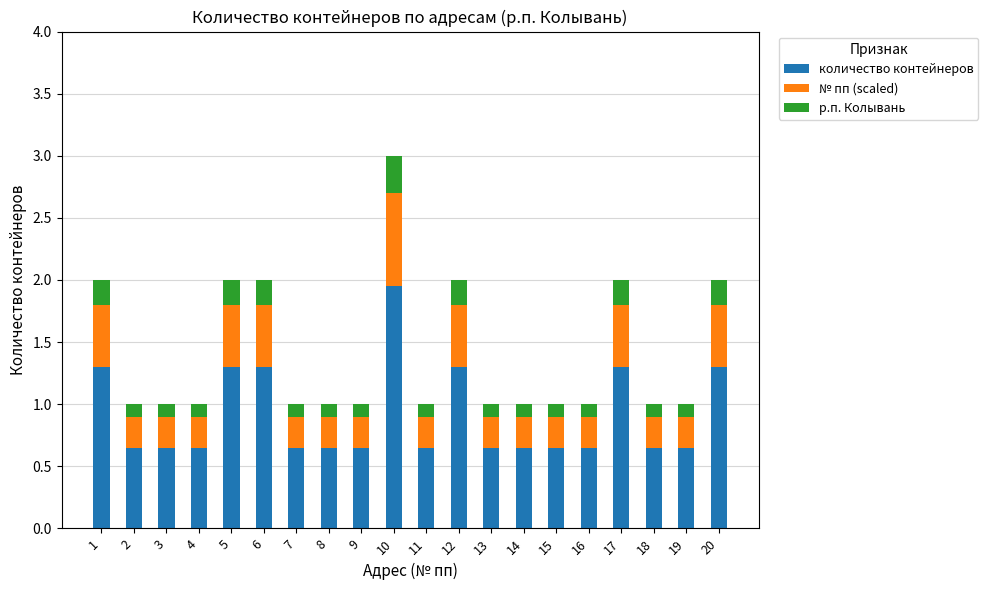

Count the number of data series in this chart.

3